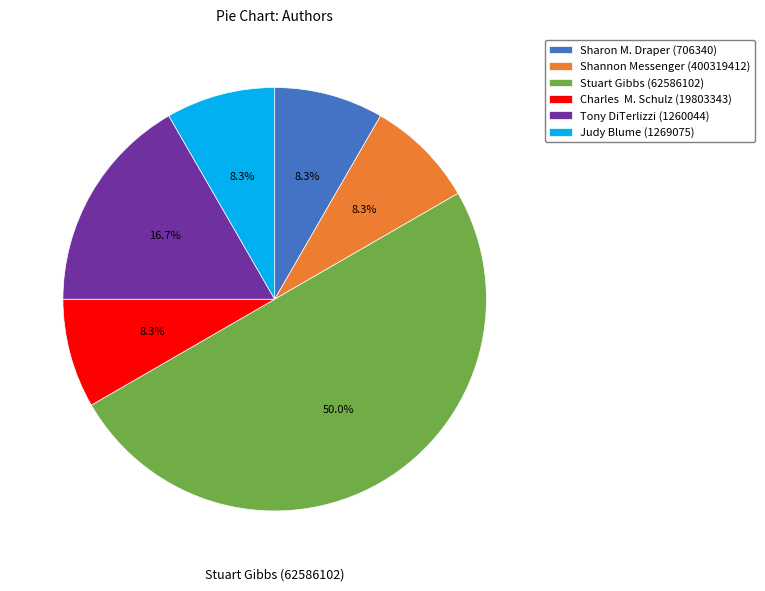

The Judy Blume (1269075) slice represents 8% of the pie. True or false?

True